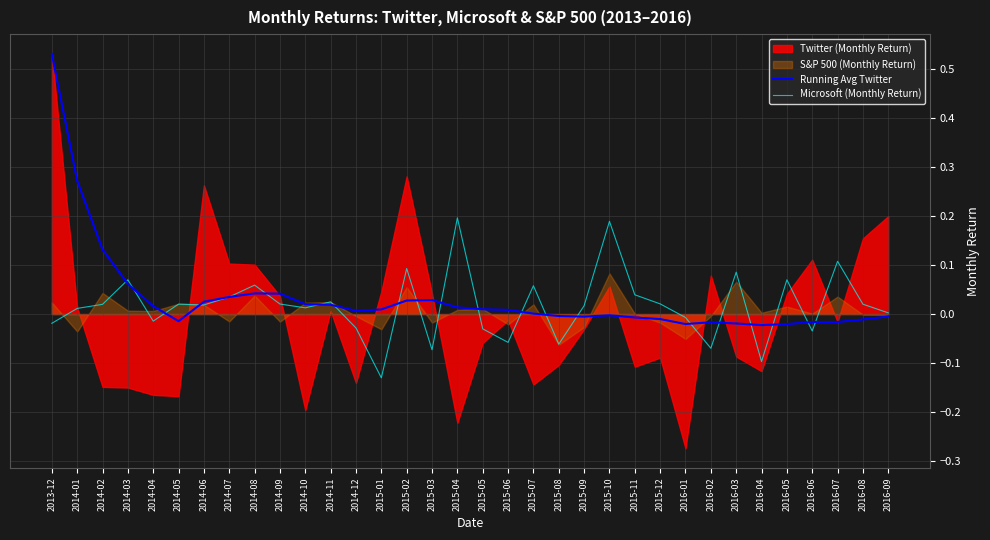

Is the value of Running Avg Twitter at 2016-08 greater than the value of Microsoft (Monthly Return) at 2015-12?

No